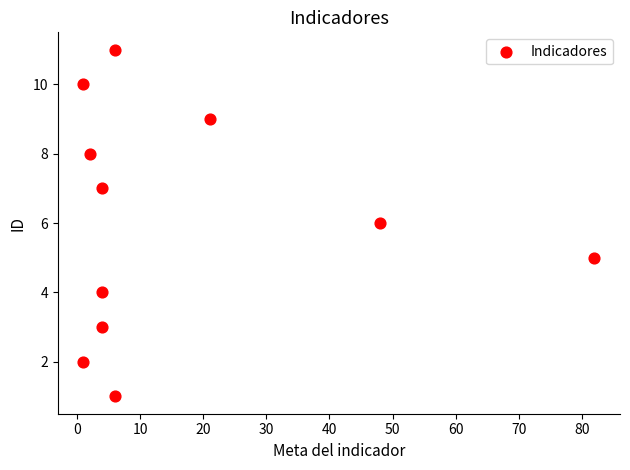

What is the range of X values (max minus min)?

81